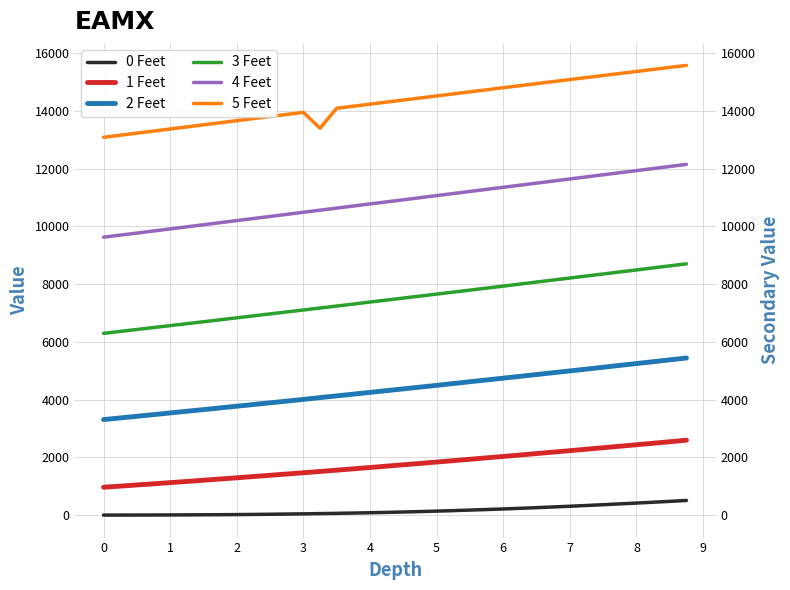

At how many categories does at least one series exceed 7726?

36